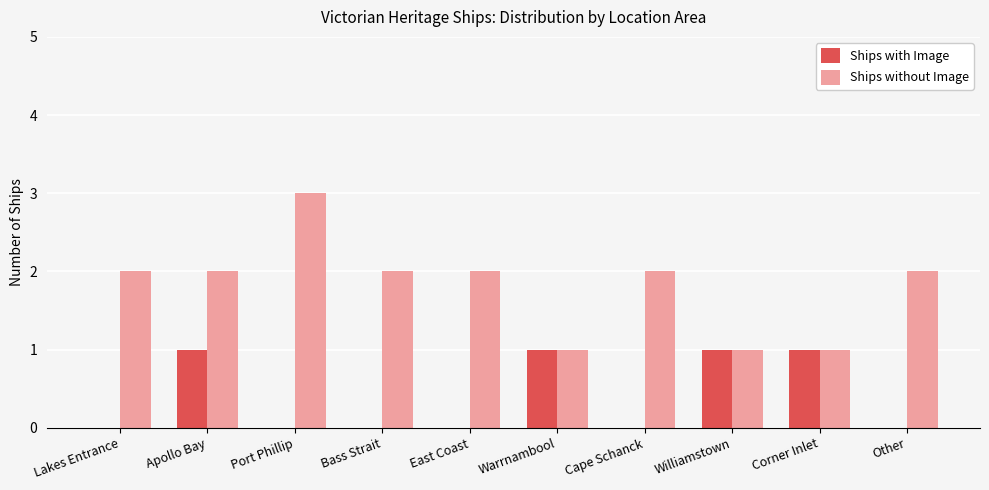

The Ships without Image series shows 2 at Apollo Bay. True or false?

True